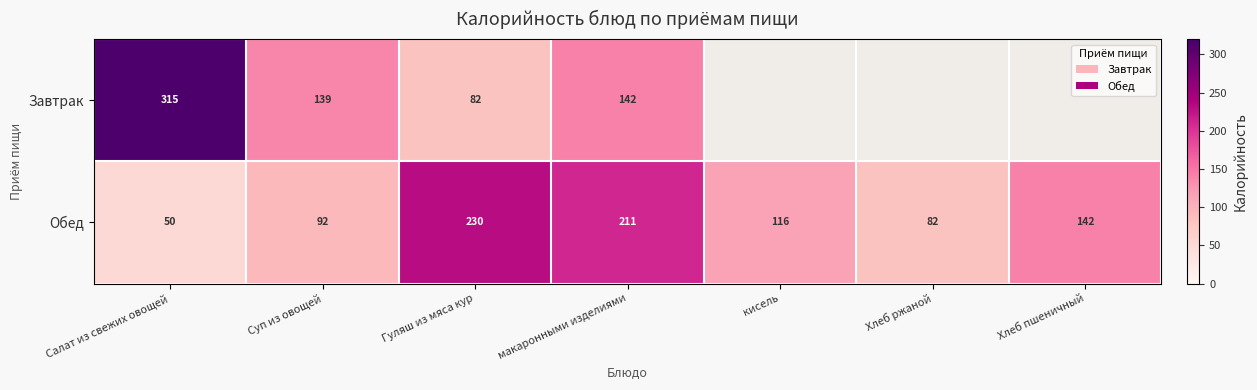

Where is Обед nearest to the value 140?

Хлеб пшеничный